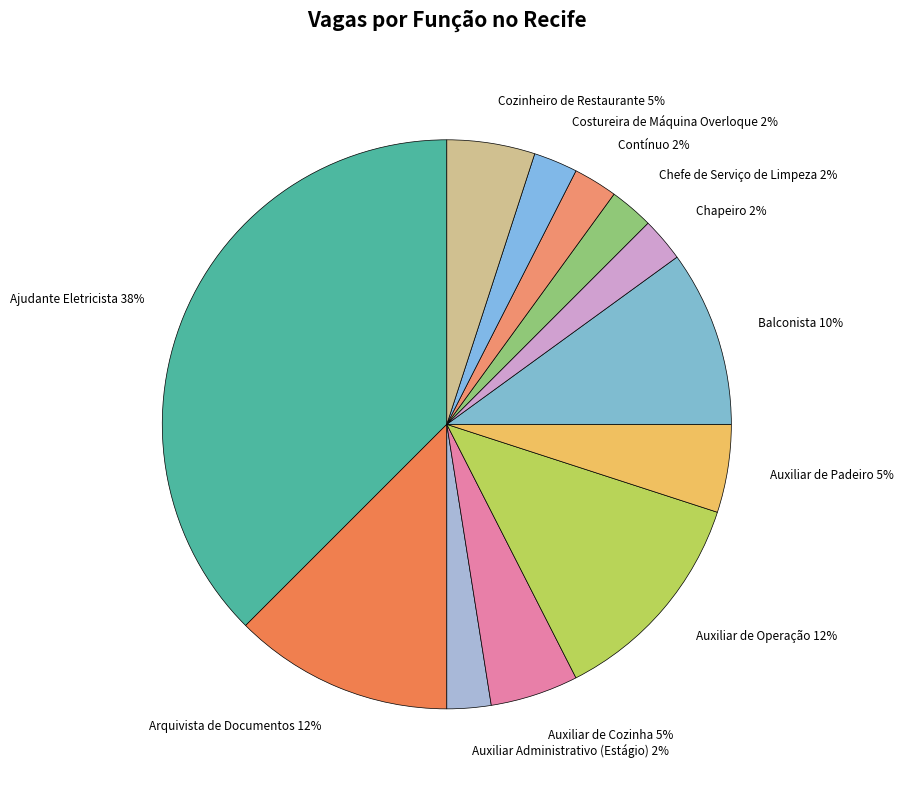

Does Chapeiro represent more than half of the total?

No